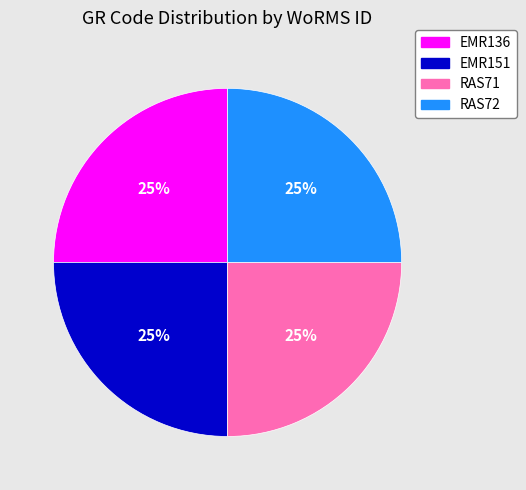

To the nearest percent, what percentage of the pie is RAS71?

25%